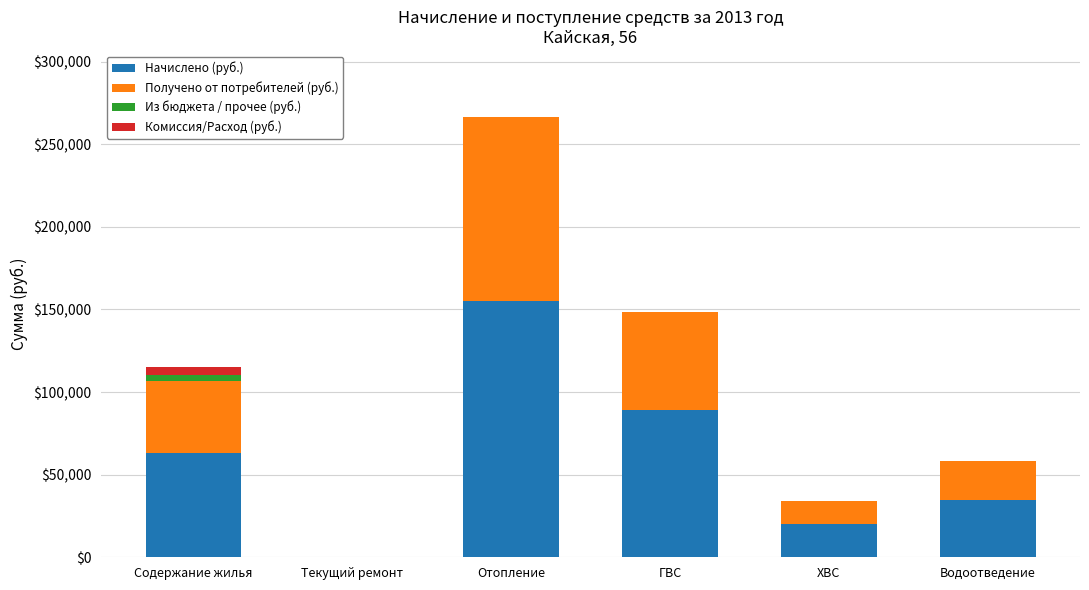

True or false: Начислено (руб.) has a value of 71027.3 at Отопление.

False